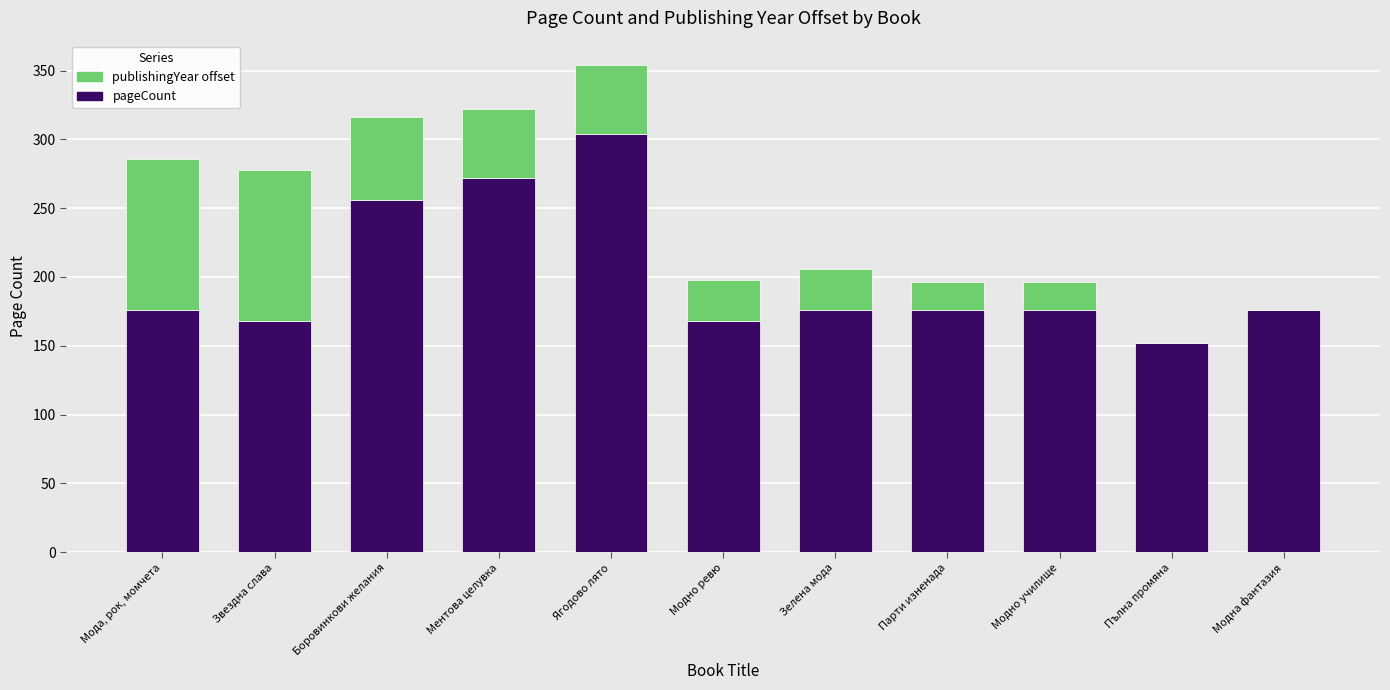

Is it true that pageCount equals 242 at Пълна промяна?

False